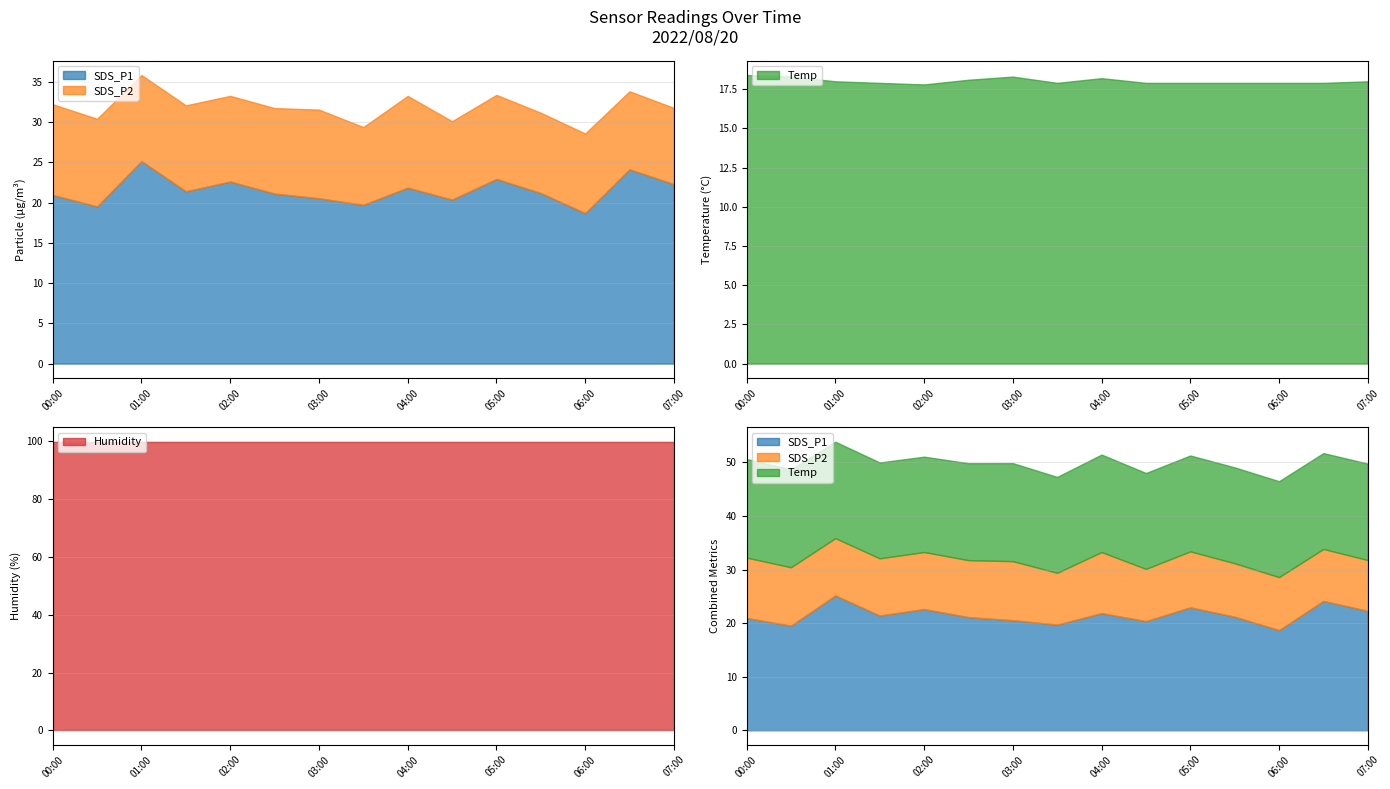

What is the value of the SDS_P1 point at the 7th from the left?

20.6